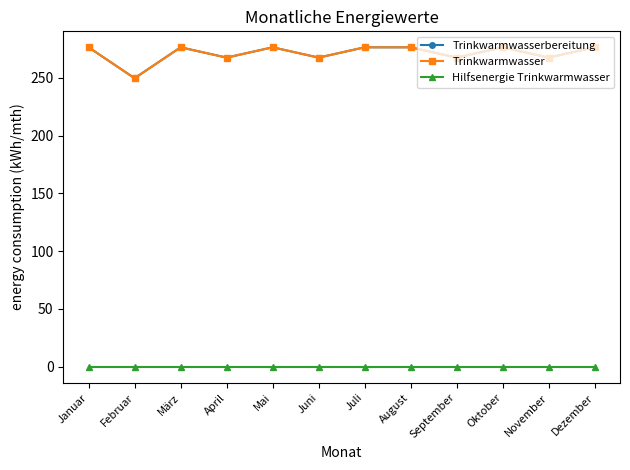

Rank the series by their maximum value, from lowest to highest.

Hilfsenergie Trinkwarmwasser, Trinkwarmwasserbereitung, Trinkwarmwasser